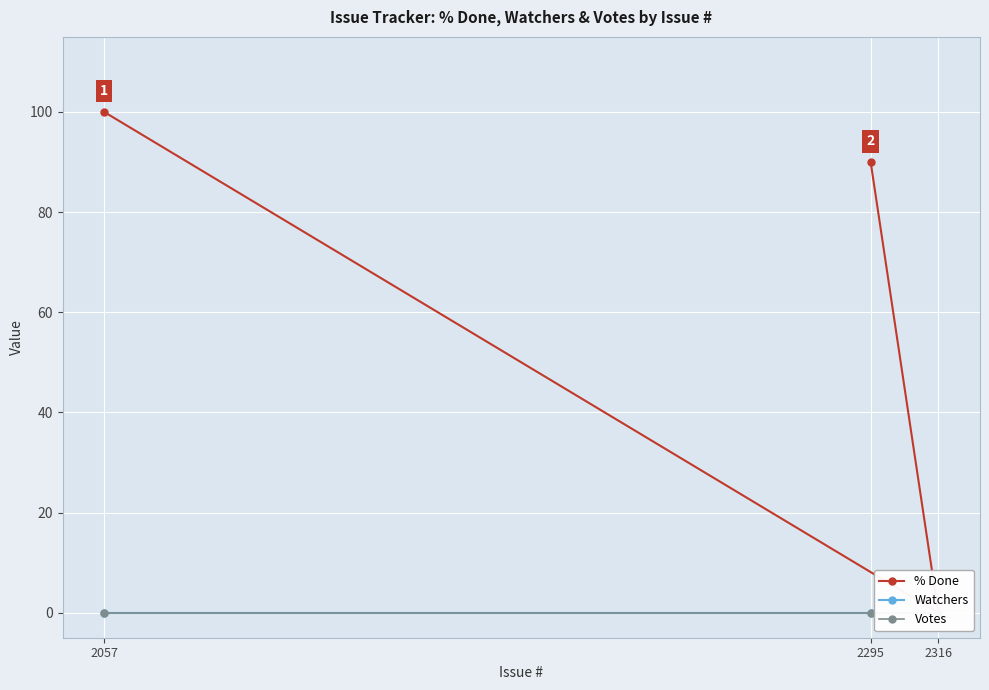

What position from the left is 2057?

1